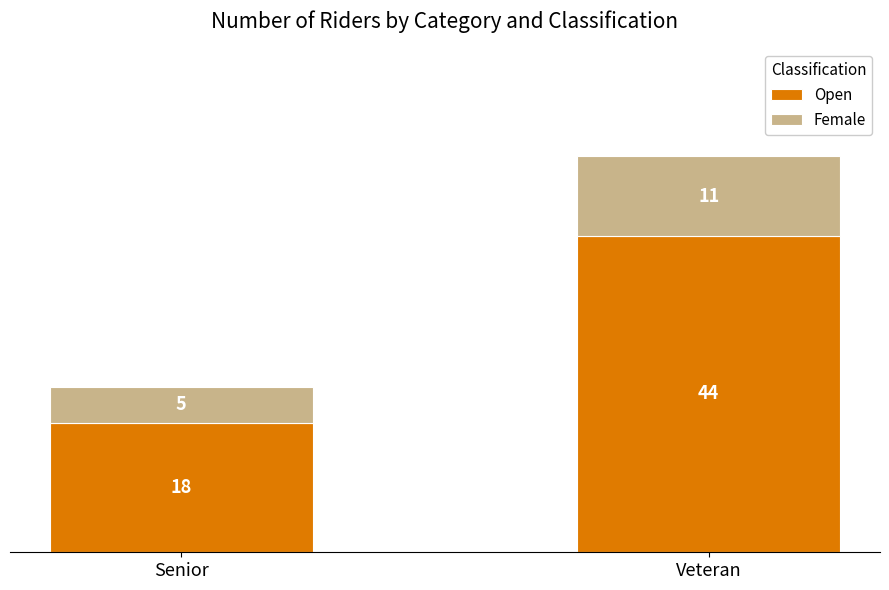

What is the total value across all series at Veteran?

55